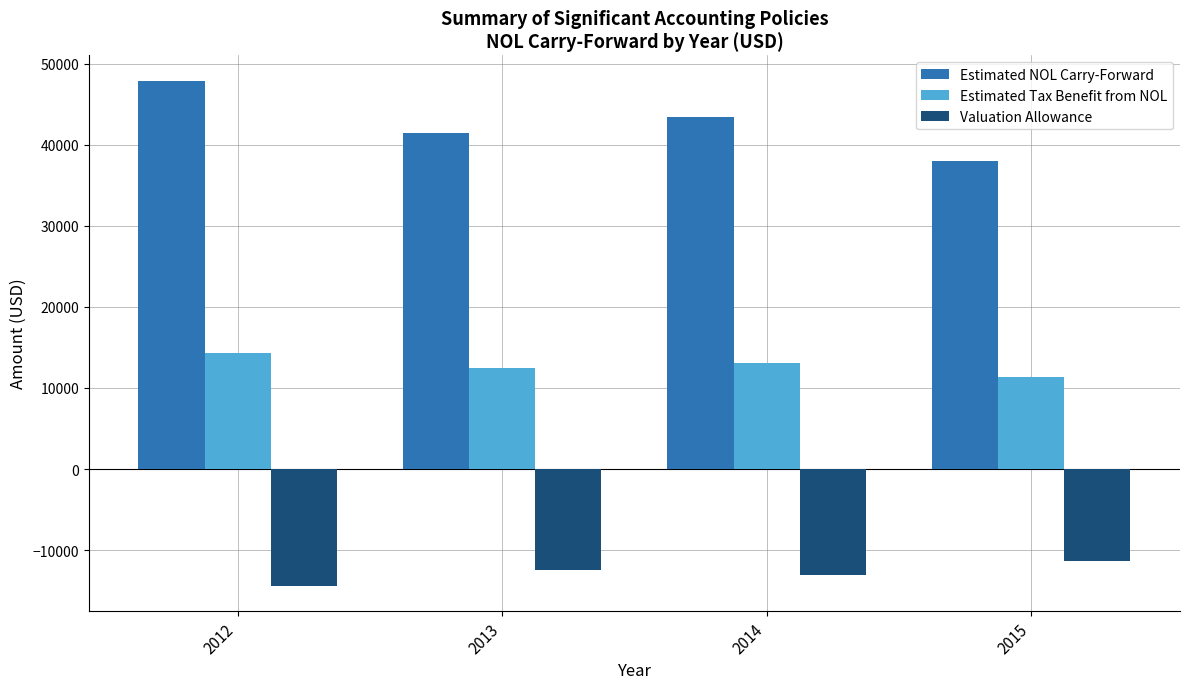

What is the difference between the highest and lowest values at 2012?

62245